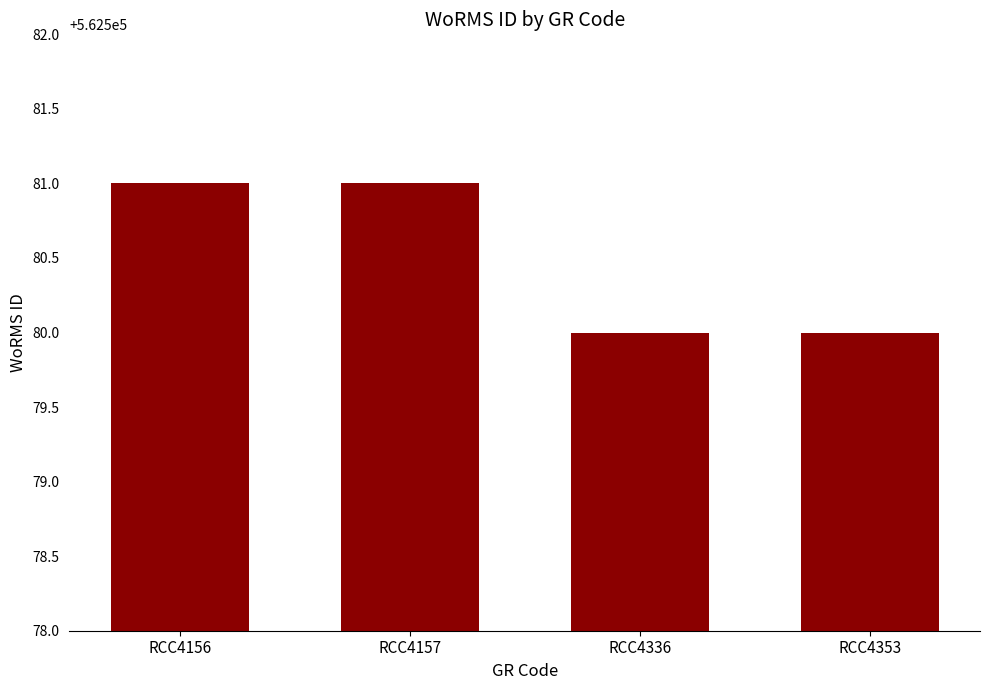

True or false: the data shows 897630 at RCC4336.

False